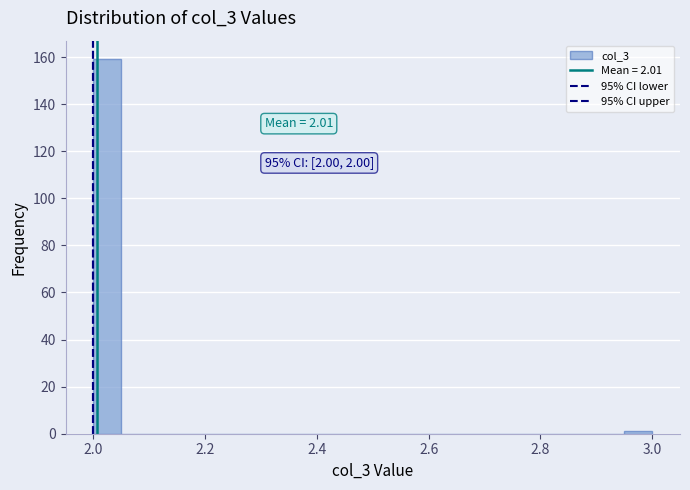

Around what value on the x-axis is the tallest bar? Give the approximate position of its centre, as read against the axis.

2.02